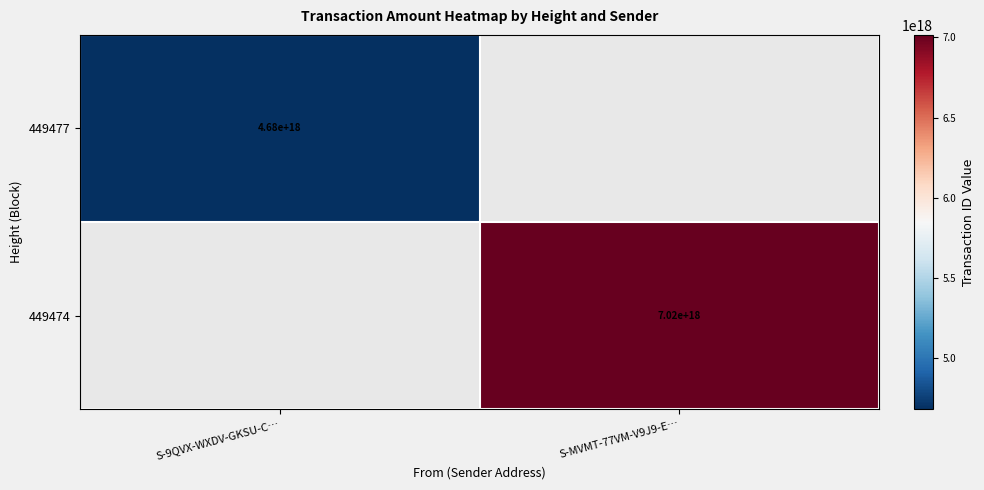

True or false: 449474 has a value of 10456027271687522304.0 at S-MVMT-77VM-V9J9-E….

False